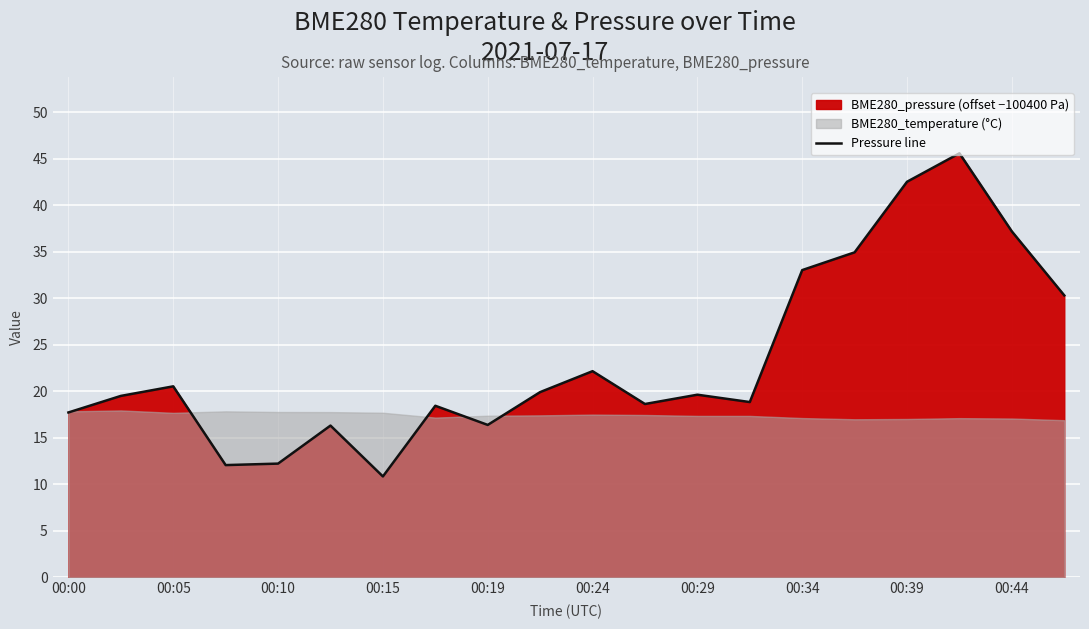

What is the highest value of the Pressure line series?

45.6